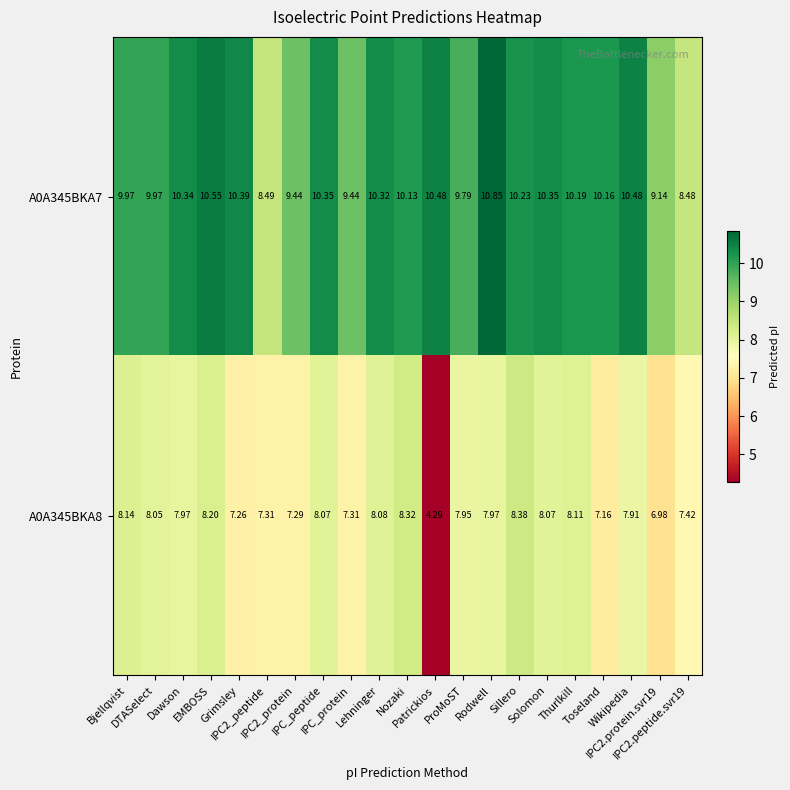

Which series has the largest range (max minus min)?

A0A345BKA8